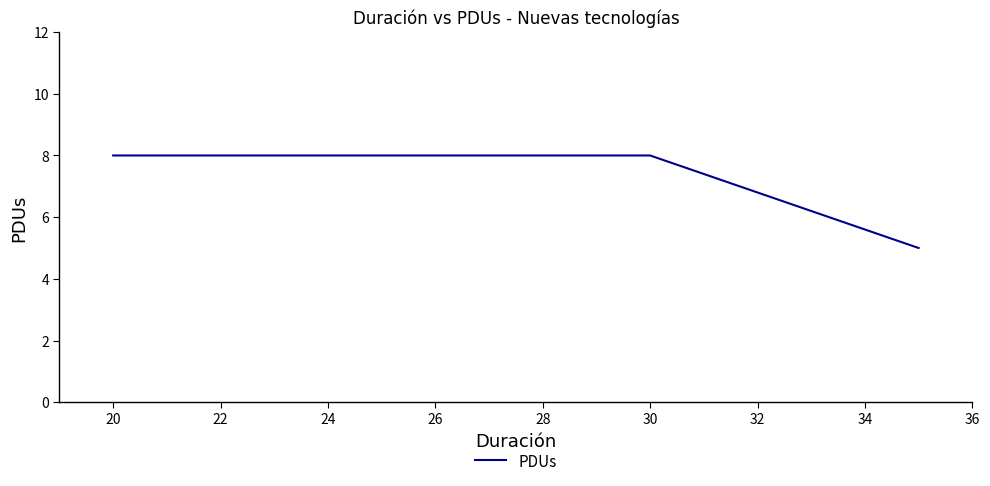

Does the chart display data point markers on the line(s)?

No